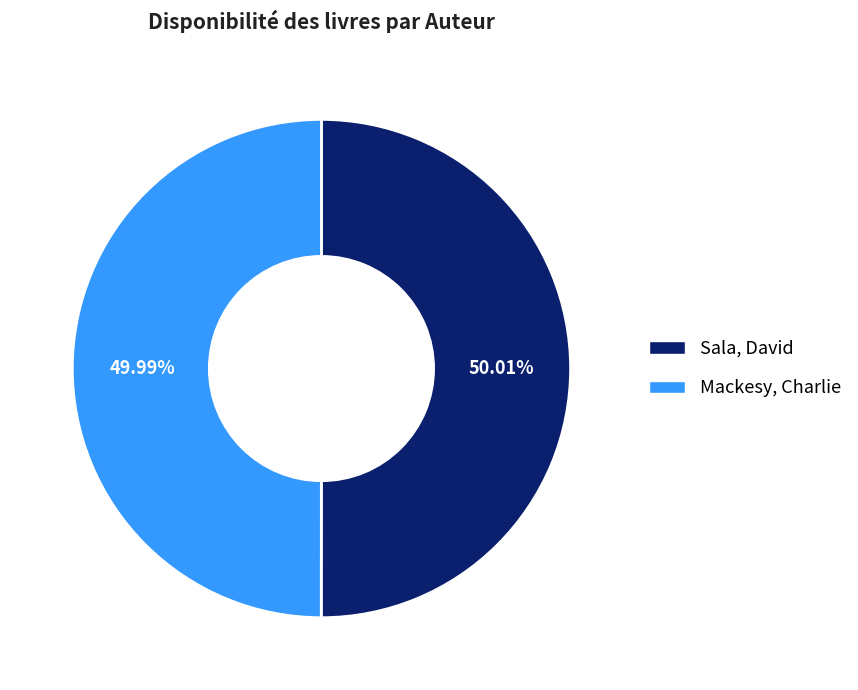

Is the sum of Sala, David and Mackesy, Charlie greater than half?

Yes